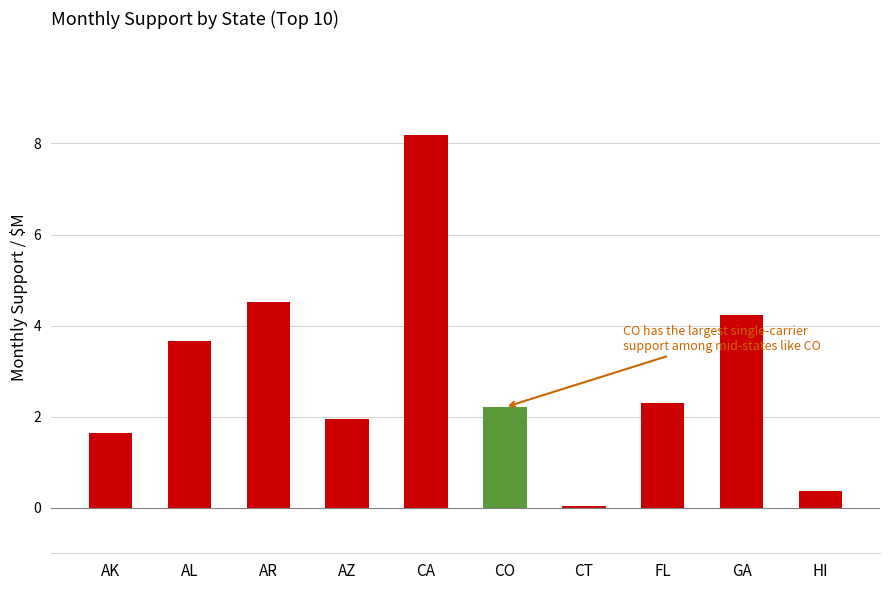

Is it true that the value at FL is 0.7?

False